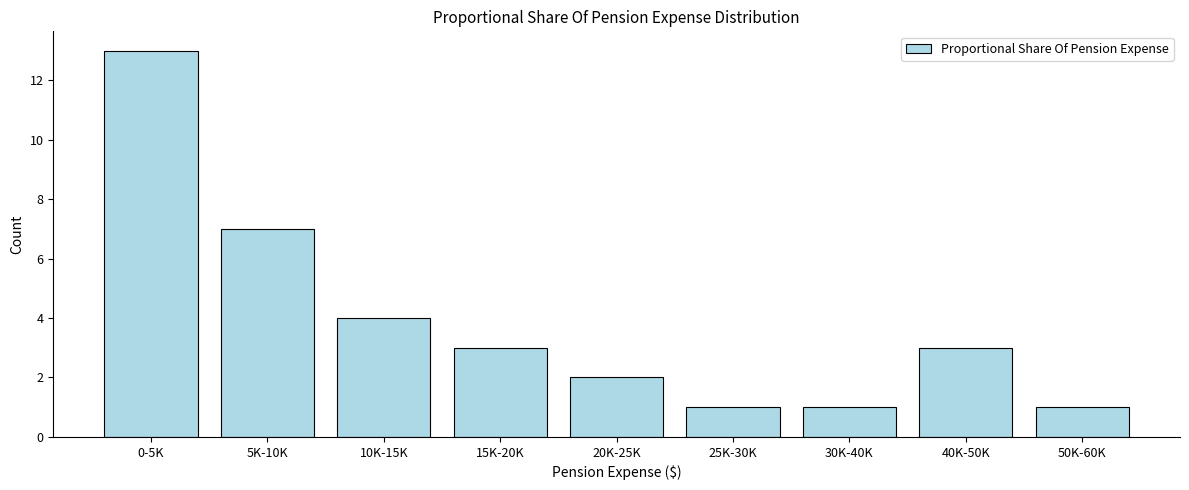

Reading left to right, list all the values displayed in this chart.

0-5K=13	5K-10K=7	10K-15K=4	15K-20K=3	20K-25K=2	25K-30K=1	30K-40K=1	40K-50K=3	50K-60K=1